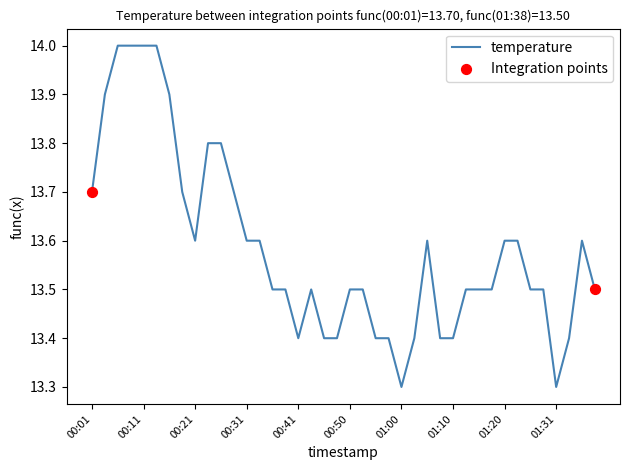

What is the greatest value displayed?

14.0